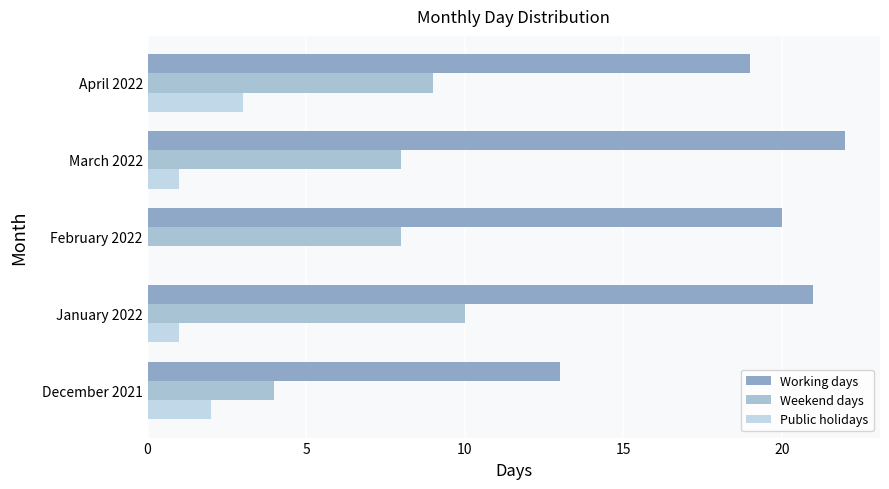

How many categories are shown in the chart?

5